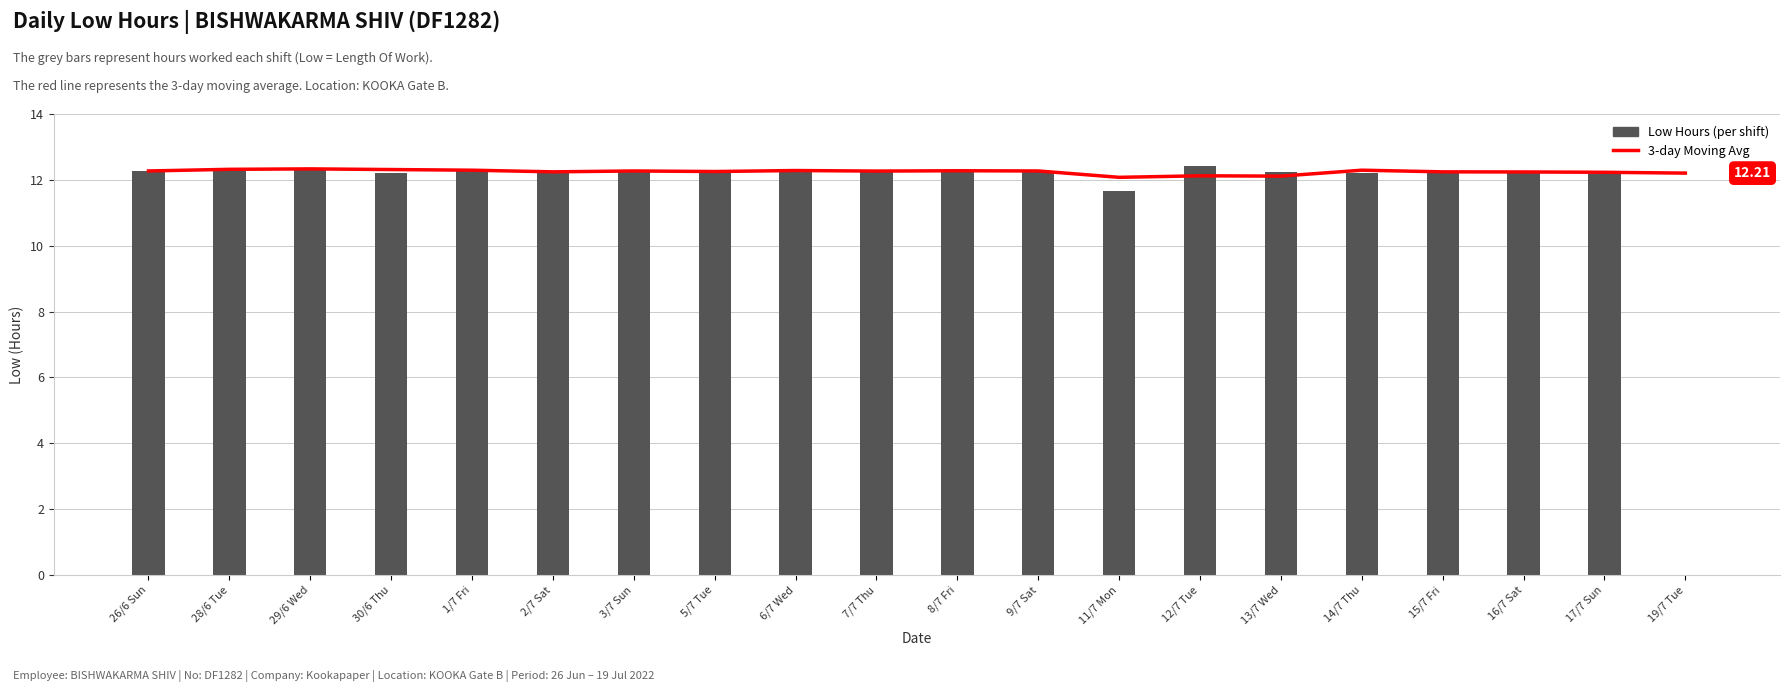

What is the label of the 17th bar from the left?

15/7 Fri